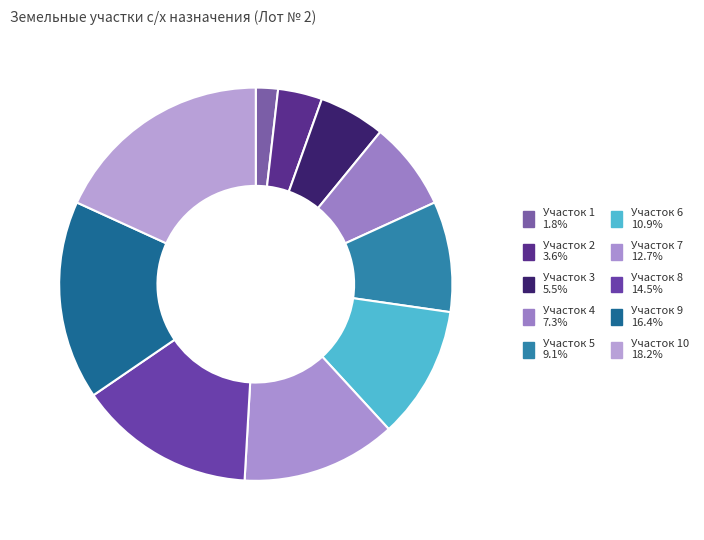

How many segments does this pie chart have?

10